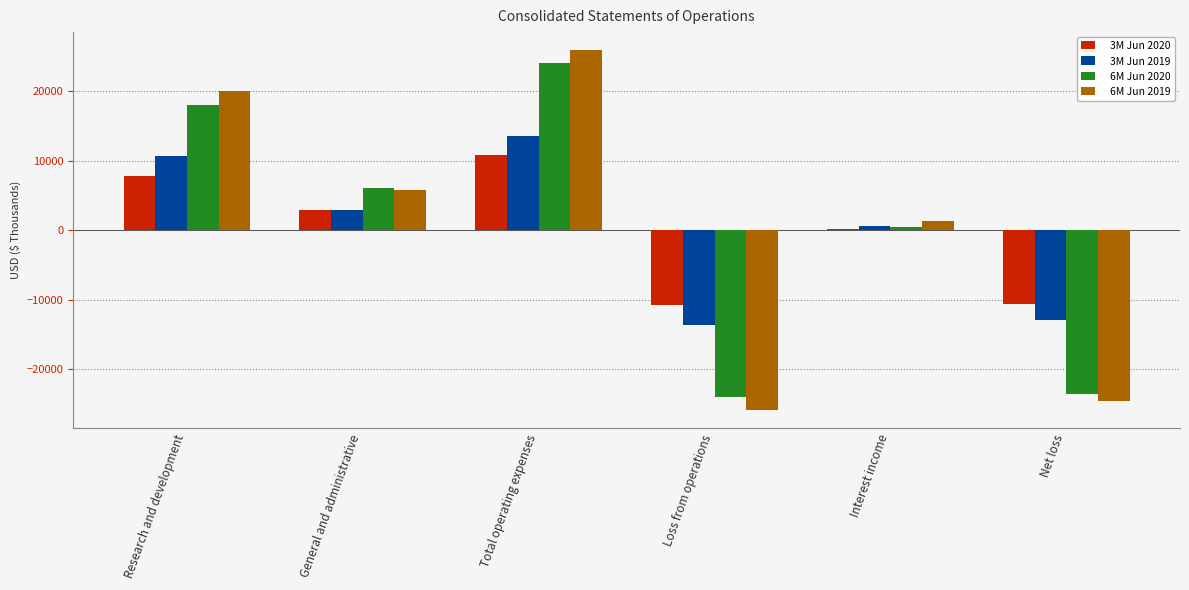

What is the greatest value displayed?

25901